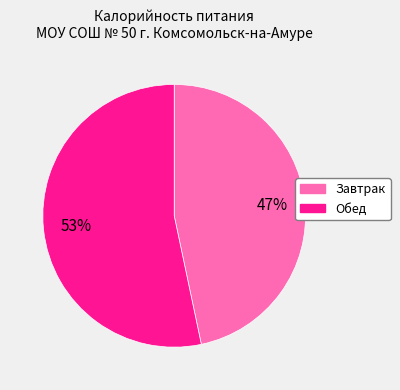

What percentage is the Обед slice, to the nearest percent?

53%